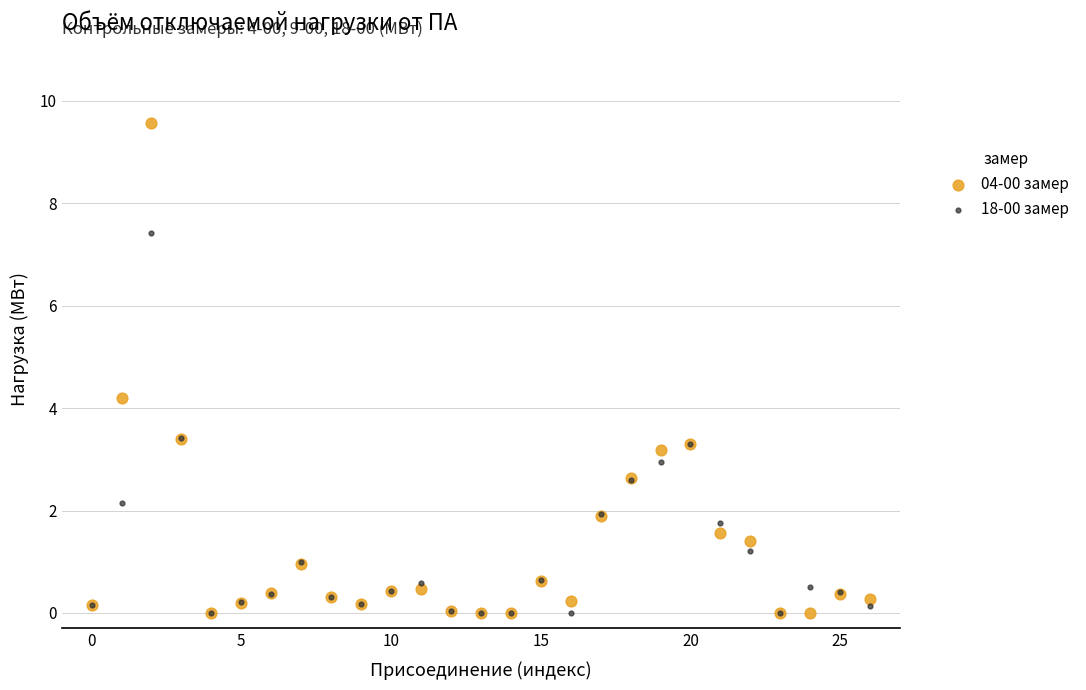

Which series contains the highest Y value?

04-00 замер